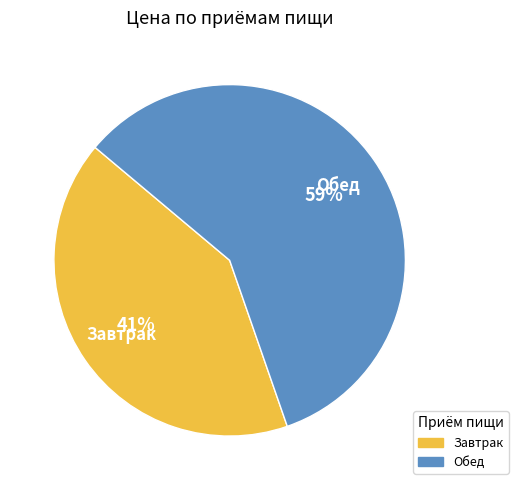

Which slice is the largest?

Обед